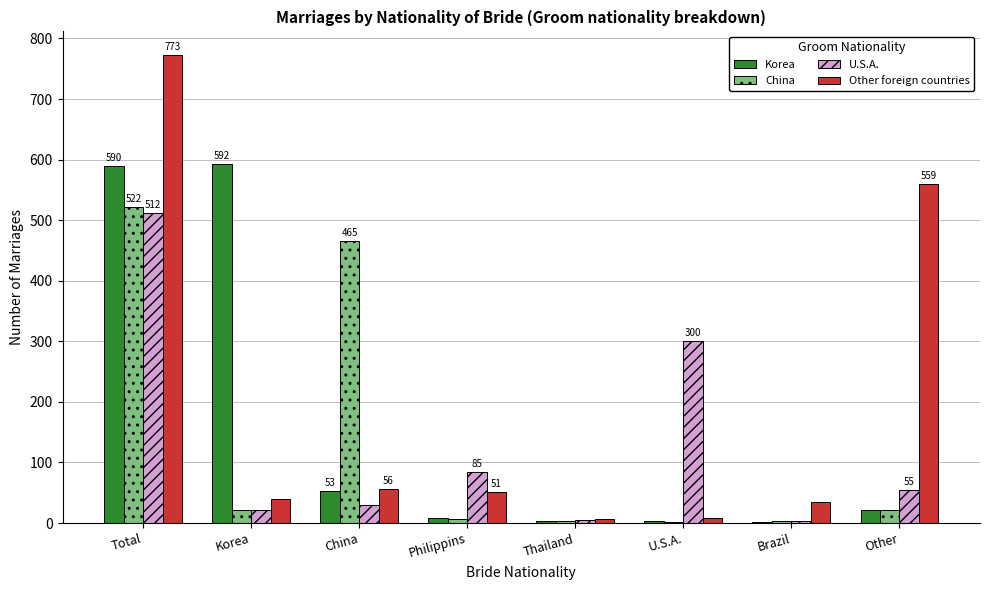

Where is U.S.A. nearest to the value 257?

U.S.A.